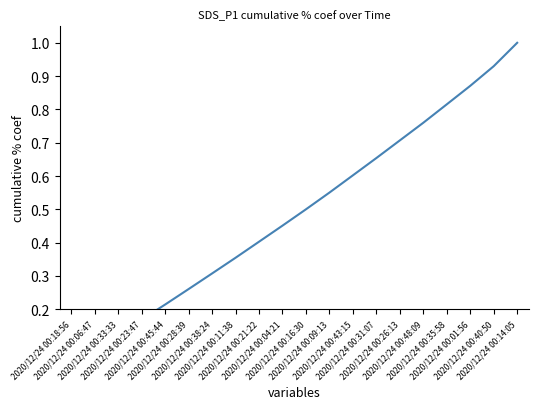

Rank the categories by value from highest to lowest.

2020/12/24 00:14:05, 2020/12/24 00:40:50, 2020/12/24 00:01:56, 2020/12/24 00:35:58, 2020/12/24 00:48:09, 2020/12/24 00:26:13, 2020/12/24 00:31:07, 2020/12/24 00:43:15, 2020/12/24 00:09:13, 2020/12/24 00:16:30, 2020/12/24 00:04:21, 2020/12/24 00:21:22, 2020/12/24 00:11:38, 2020/12/24 00:38:24, 2020/12/24 00:28:39, 2020/12/24 00:45:44, 2020/12/24 00:23:47, 2020/12/24 00:33:33, 2020/12/24 00:06:47, 2020/12/24 00:18:56